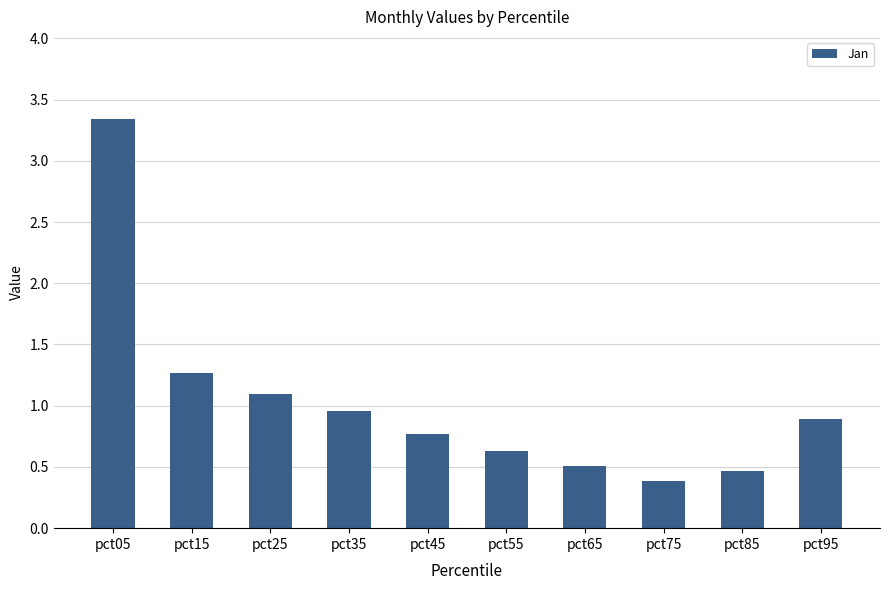

What is the value of the 9th bar from the left?

0.5